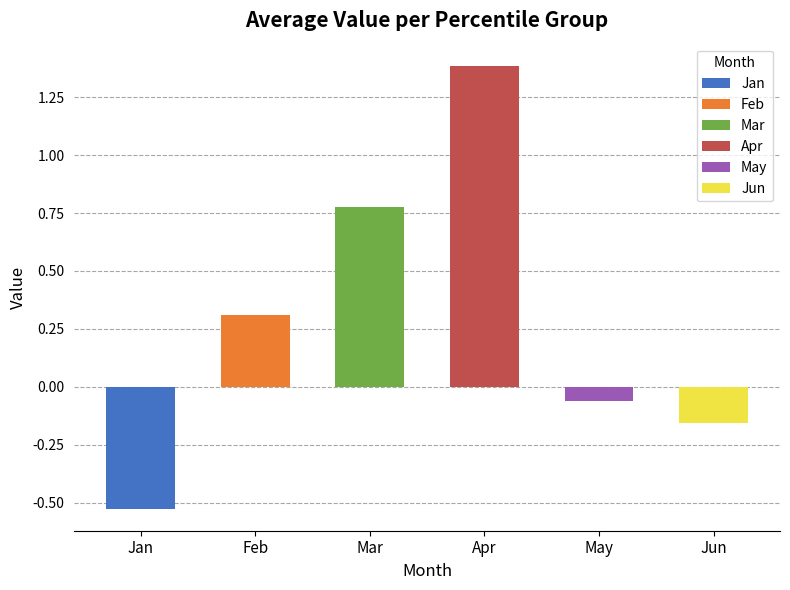

At which label is the value closest to 0?

May